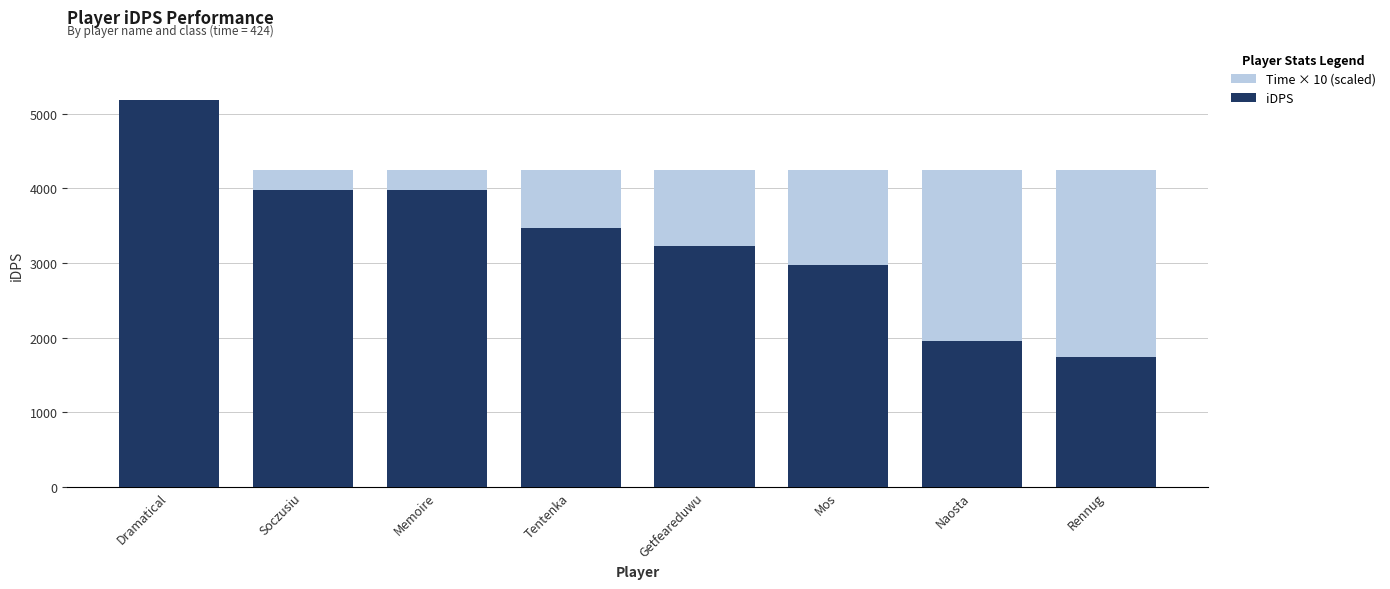

What is the average value of the Time × 10 (scaled) series?

4240.0